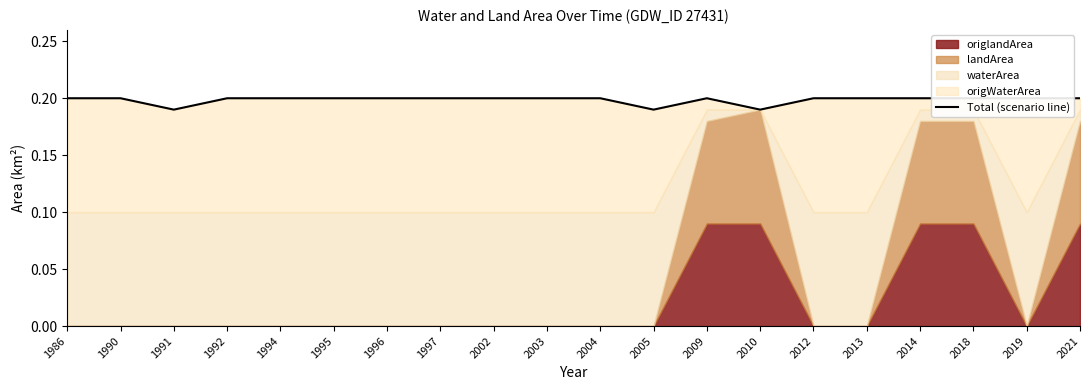

The value at 1994 is 0.2. True or false?

True